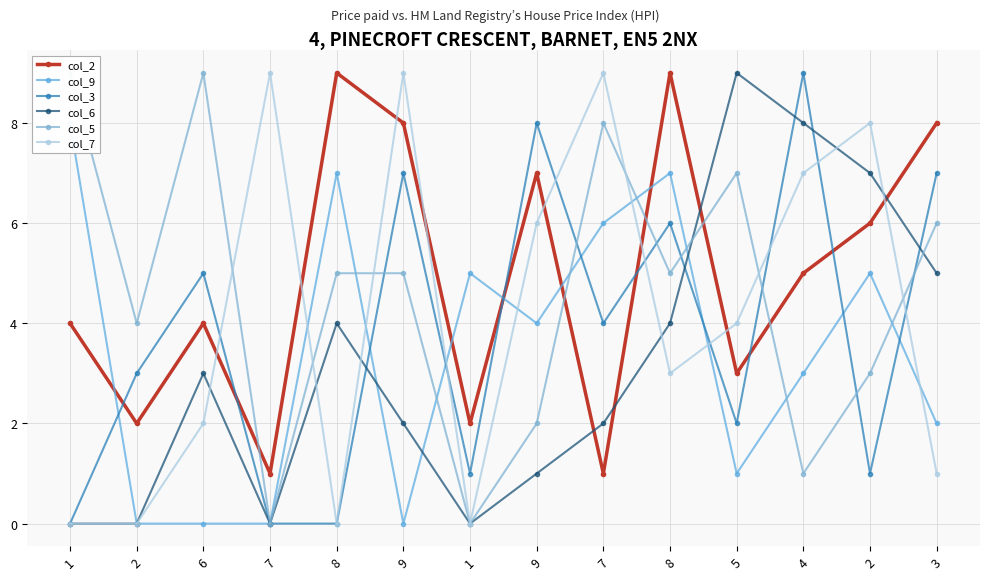

Where is the first local minimum for col_2?

2